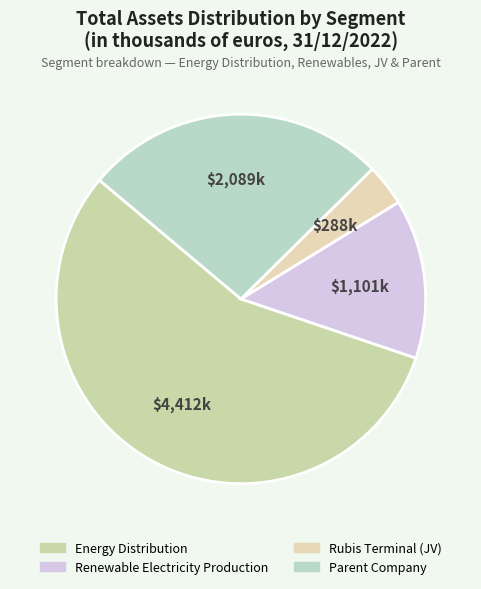

Which slice is the largest?

Energy Distribution